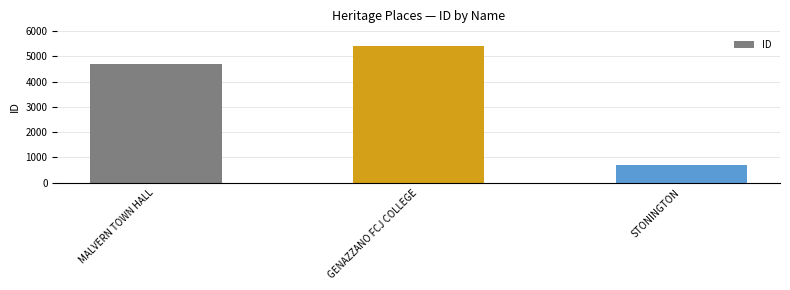

What is the maximum value shown in the chart?

5415